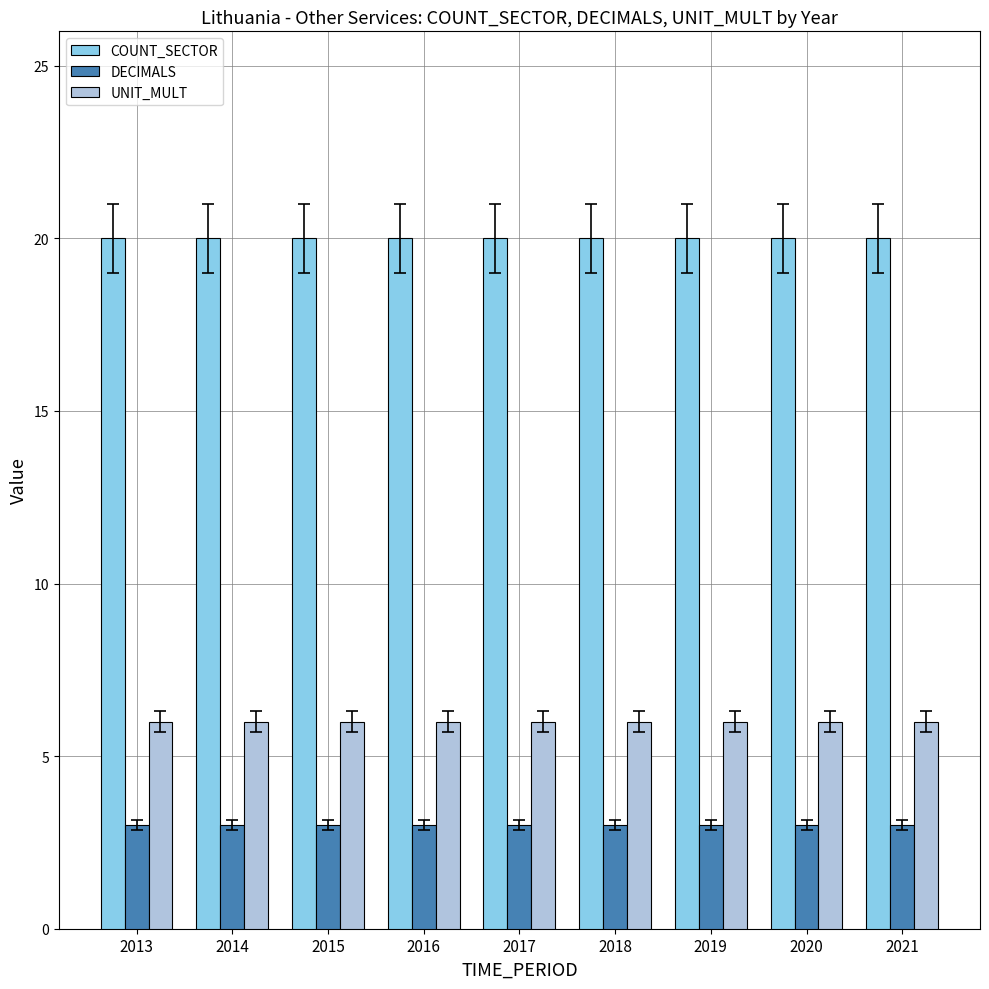

What is the sum of all UNIT_MULT values?

54